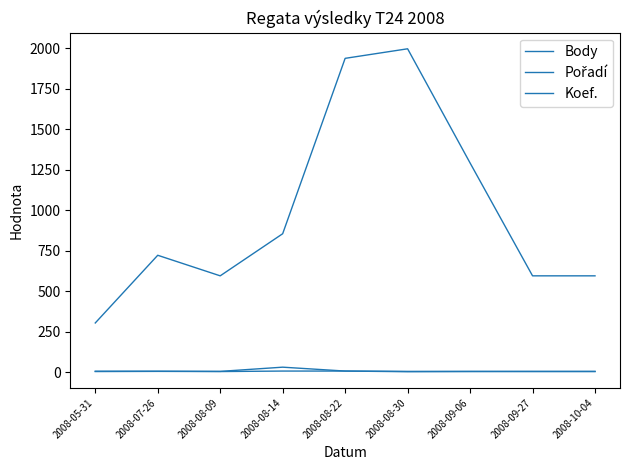

How many lines are shown in the chart?

3